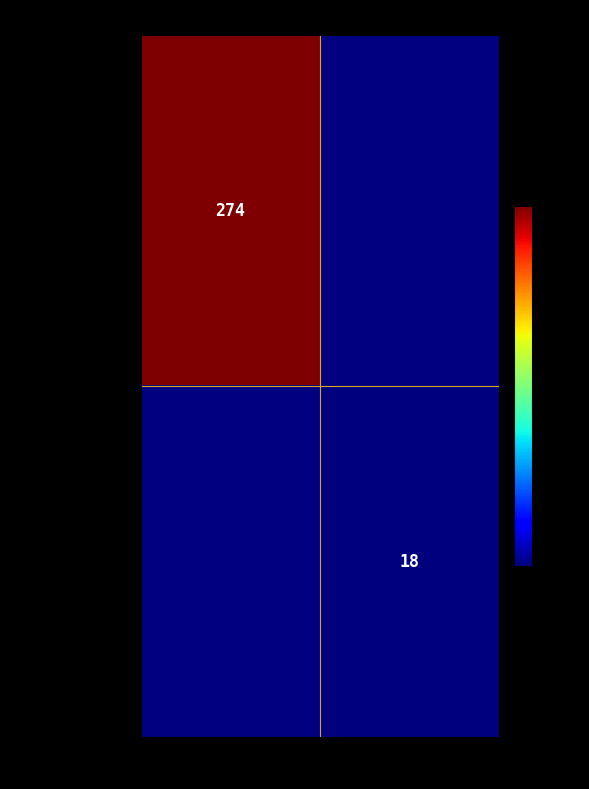

How many categories are shown in the chart?

2